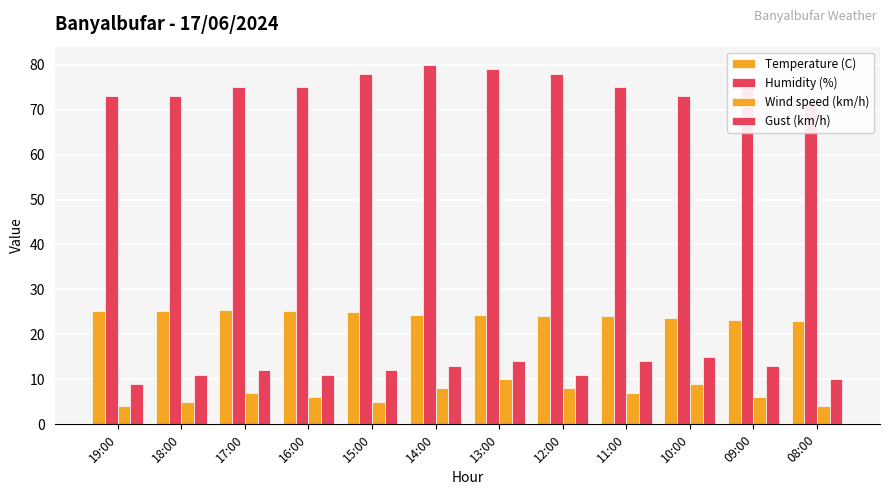

At which label does Gust (km/h) reach its minimum?

19:00